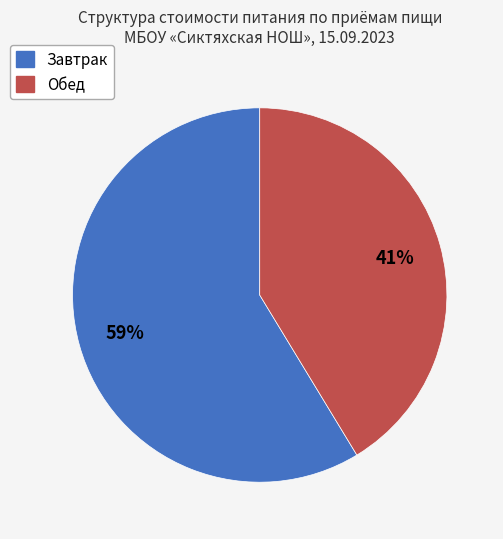

Is there any slice that represents more than half of the pie?

Yes